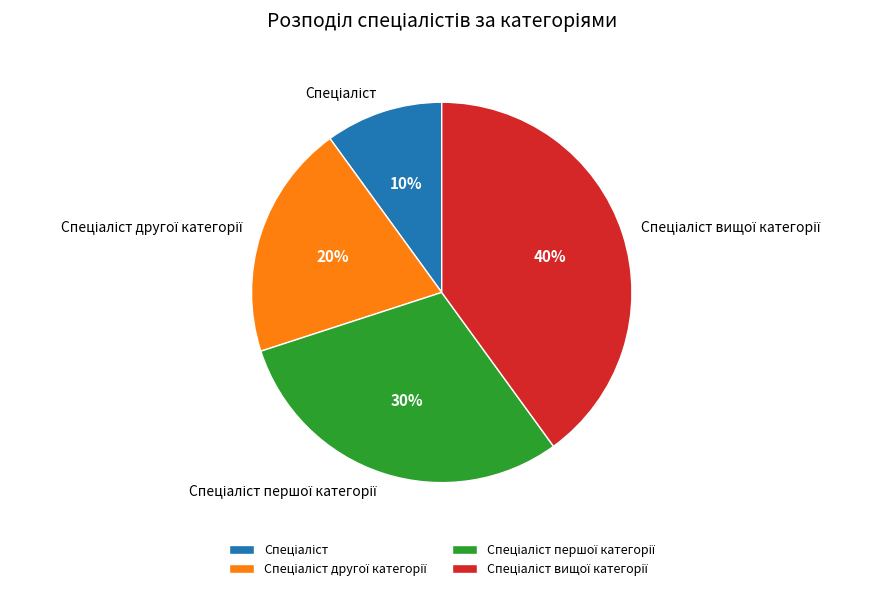

Does any single category account for the majority?

No